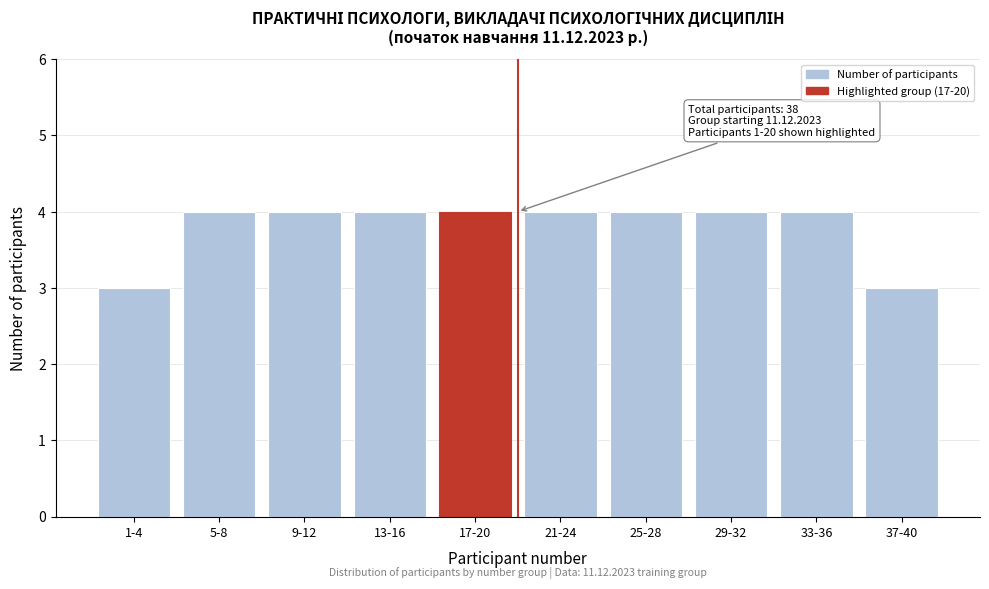

Reading left to right, extract all data points from this chart.

1-4=3	5-8=4	9-12=4	13-16=4	17-20=4	21-24=4	25-28=4	29-32=4	33-36=4	37-40=3